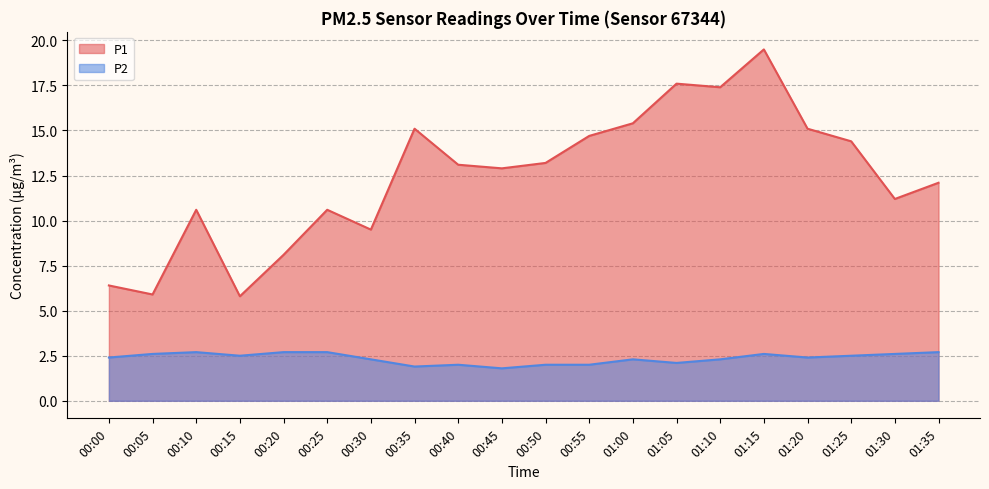

What is the value of the P1 point at the 10th from the left?

12.9